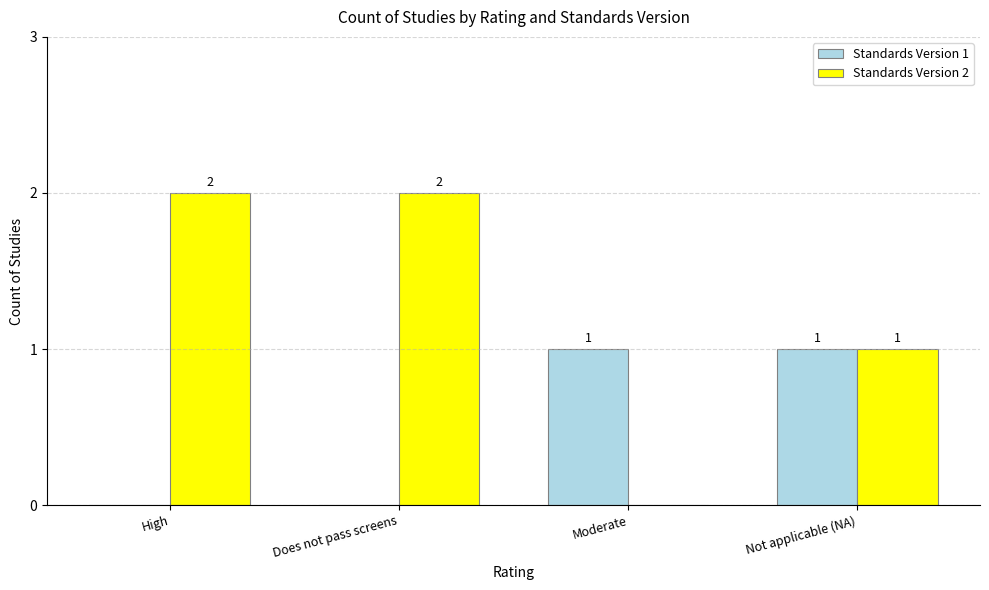

Is the value of Standards Version 2 at Moderate greater than the value of Standards Version 1 at Not applicable (NA)?

No